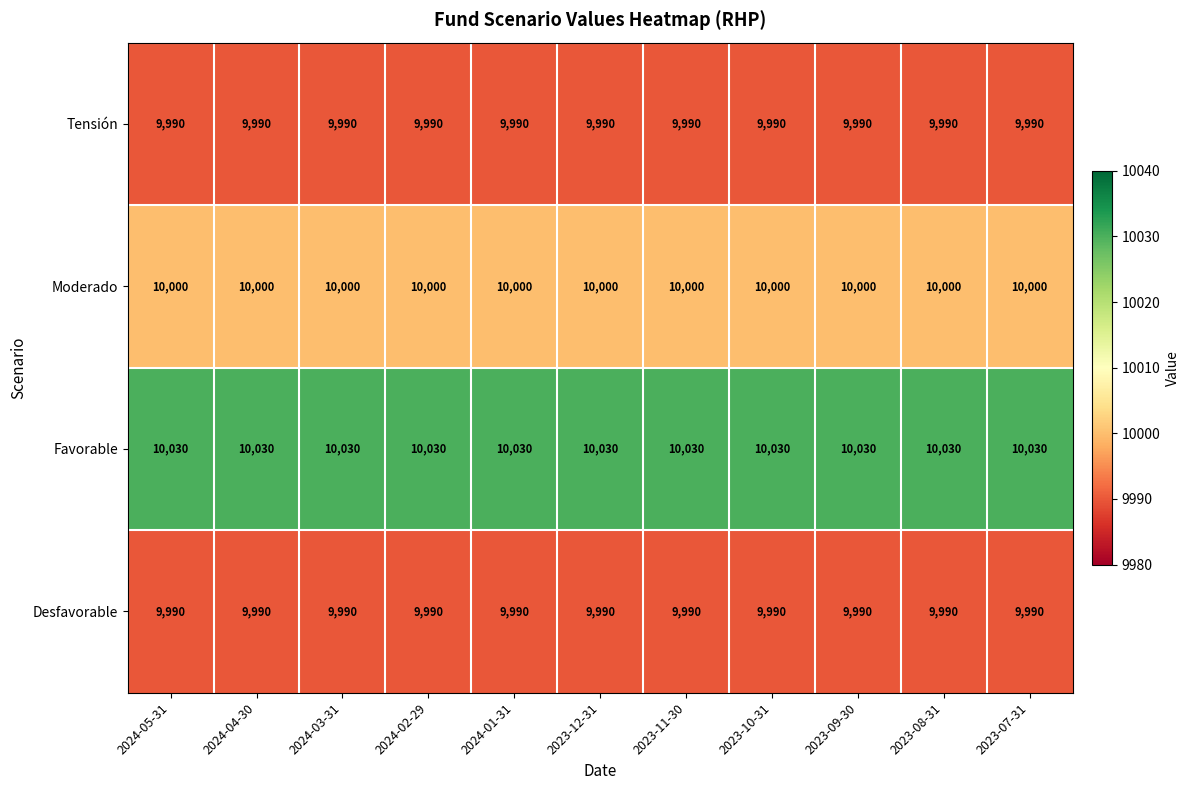

What is the sum of all Favorable values?

110330